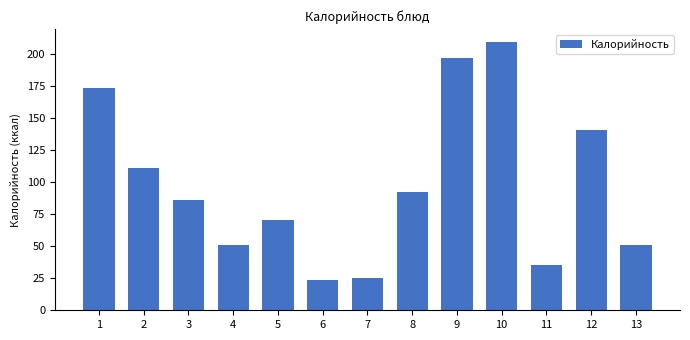

Reading left to right, transcribe all the data shown in this chart.

1=173.7	2=110.9	3=86.0	4=51.2	5=70.3	6=23.8	7=25.2	8=92.2	9=196.8	10=209.3	11=35.5	12=140.6	13=51.2